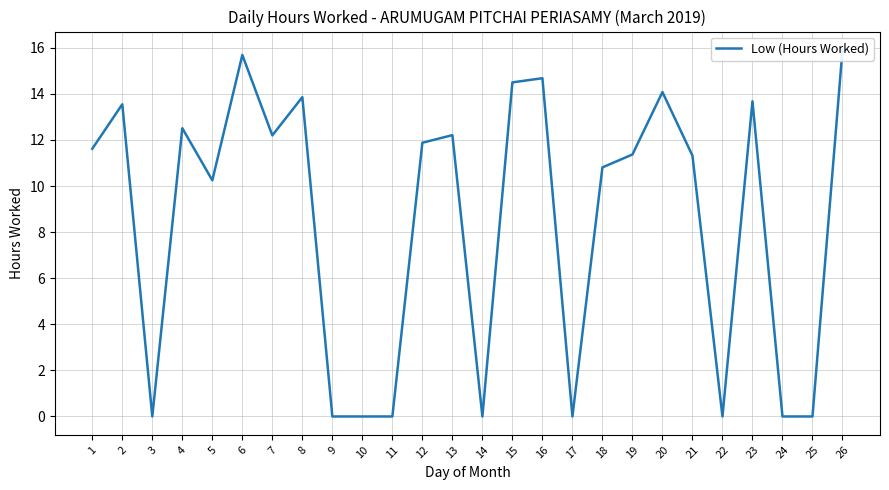

List the labels in order of value, largest first.

26, 6, 16, 15, 20, 8, 23, 2, 4, 13, 7, 12, 1, 19, 21, 18, 5, 3, 9, 10, 11, 14, 17, 22, 24, 25